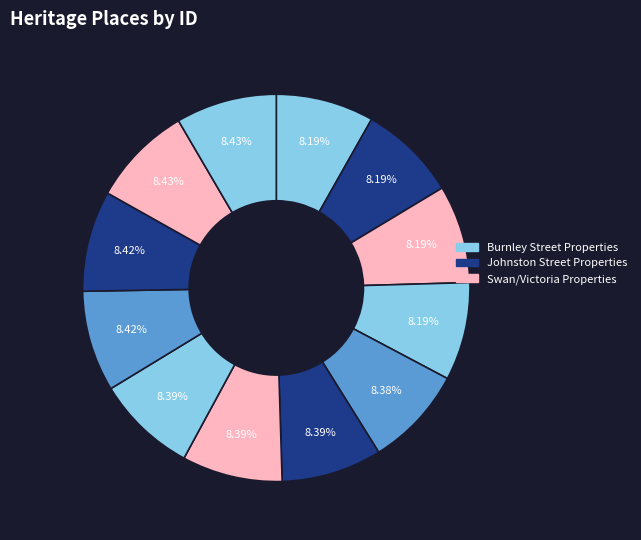

How many slices are in this pie chart?

12